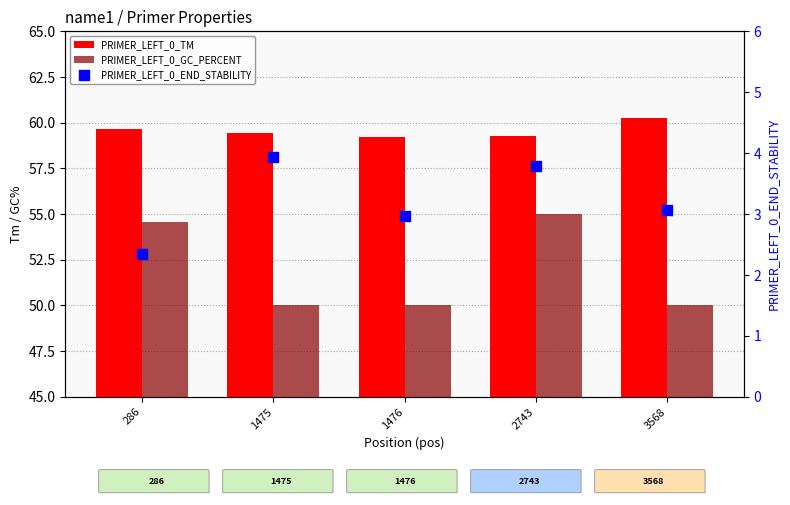

What are all the series names shown in the legend?

PRIMER_LEFT_0_TM, PRIMER_LEFT_0_GC_PERCENT, PRIMER_LEFT_0_END_STABILITY